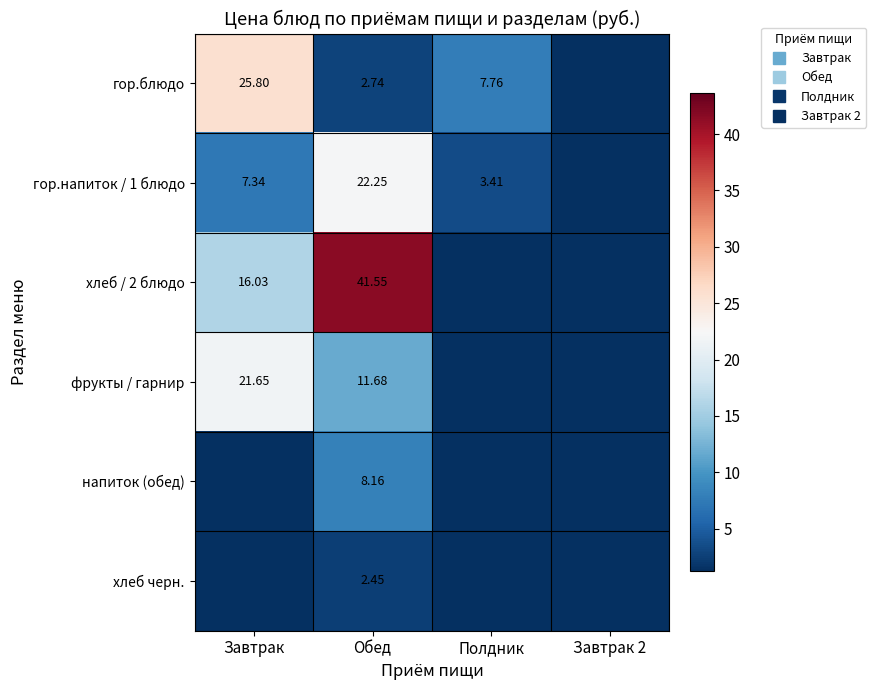

What is the sum of the гор.блюдо values at Завтрак 2 and Завтрак?

25.8